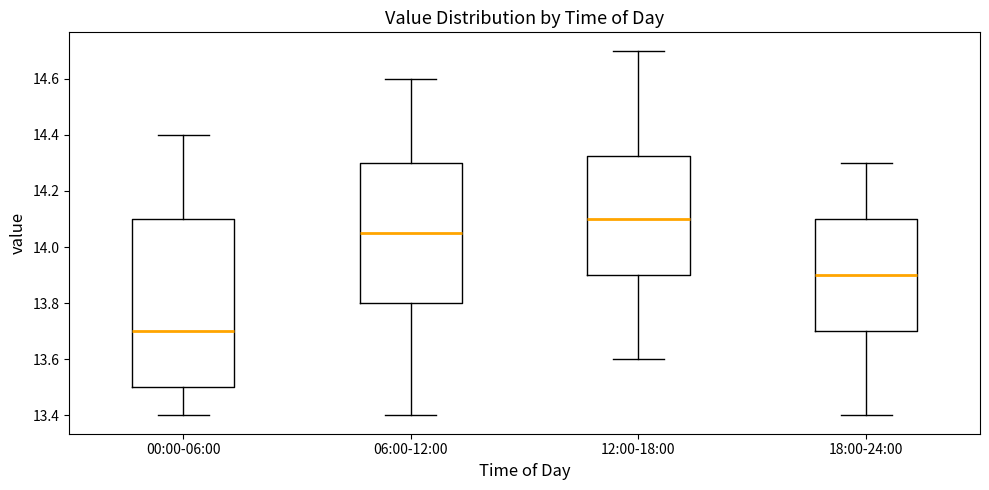

Reading left to right, read every box against the y-axis: the position of its median line, the range the box covers, and the ends of its whiskers. The values are not printed on the chart, so give them approximately, as read against the axis.

00:00-06:00: median 13.70, box 13.50 to 14.10, whiskers 13.40 to 14.40
06:00-12:00: median 14.06, box 13.80 to 14.30, whiskers 13.40 to 14.60
12:00-18:00: median 14.10, box 13.90 to 14.32, whiskers 13.60 to 14.70
18:00-24:00: median 13.90, box 13.70 to 14.10, whiskers 13.40 to 14.30